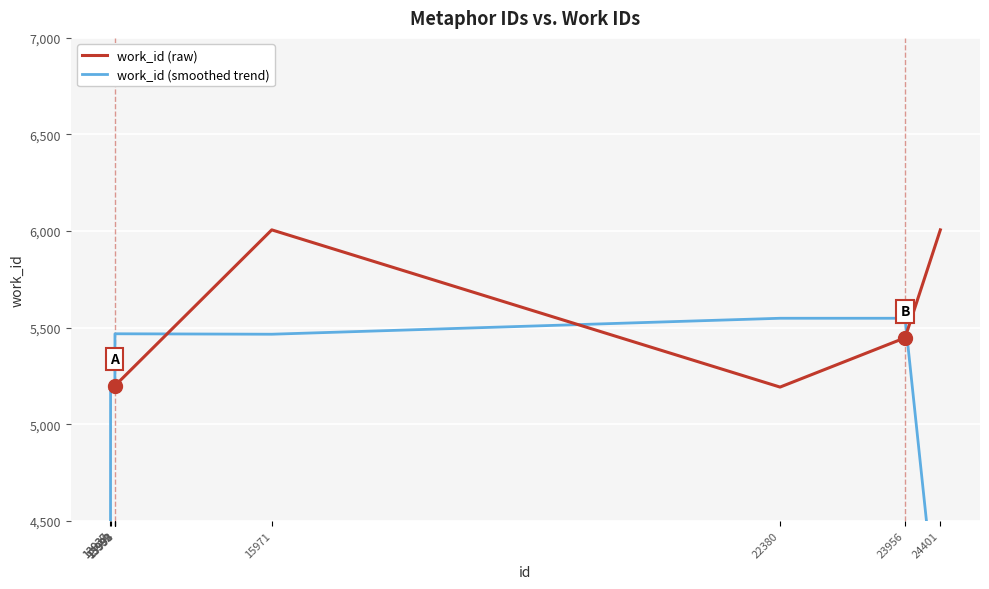

At which label does work_id (raw) first exceed 5199?

13992